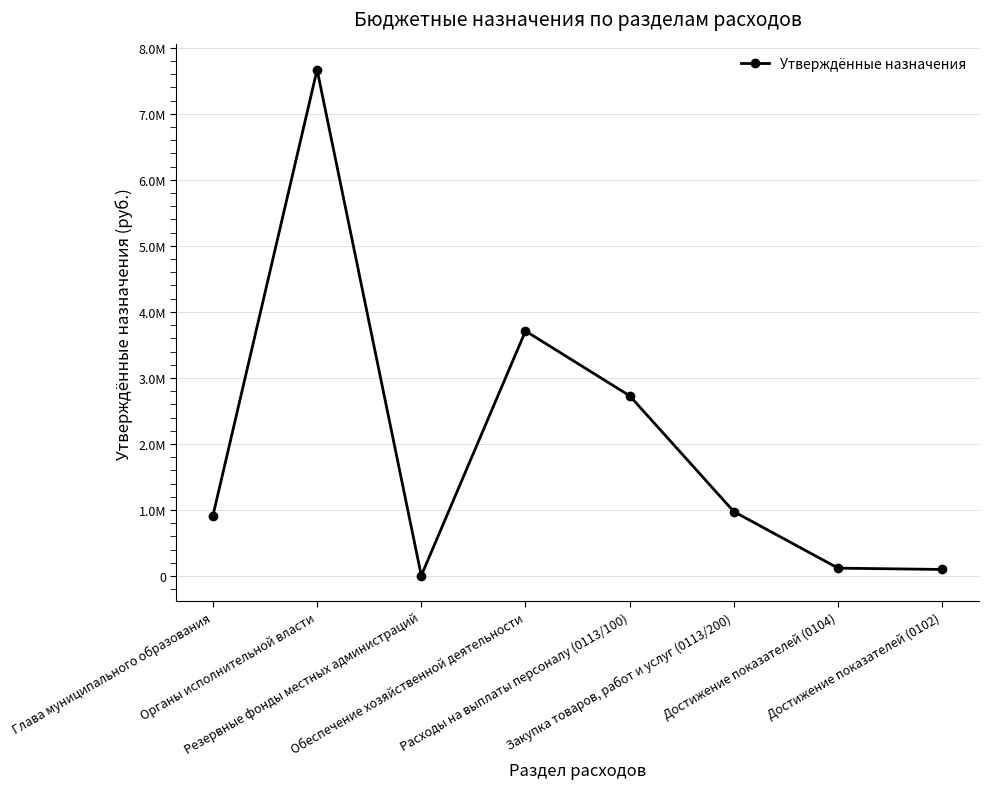

The chart shows a value of 2445.1 at Резервные фонды местных администраций. True or false?

False